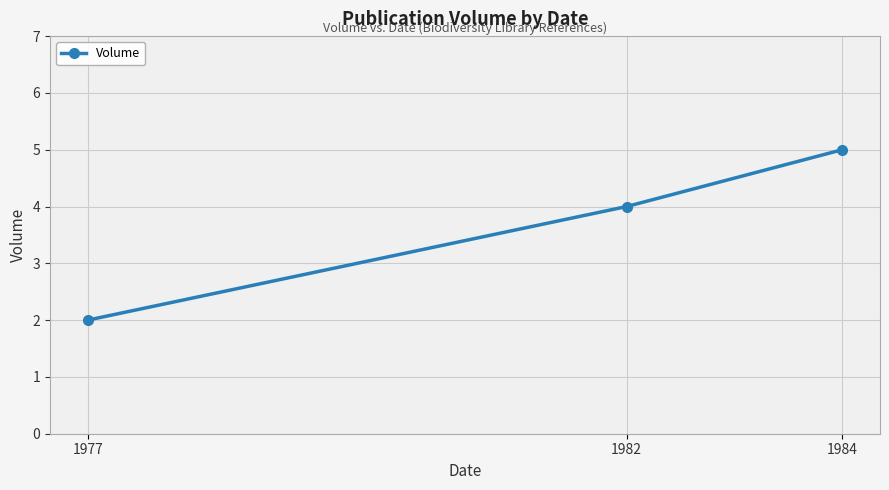

Does the chart display data point markers on the line(s)?

Yes